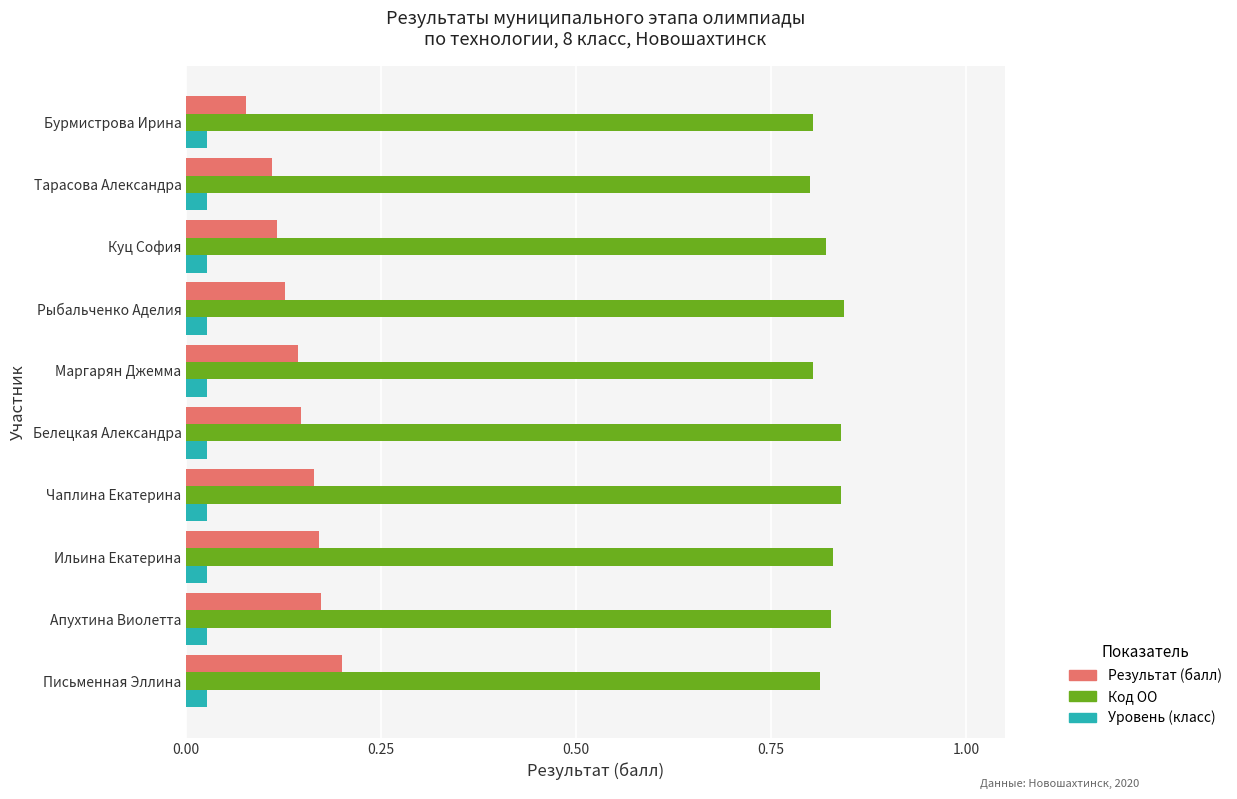

Rank the series by their maximum value, from lowest to highest.

Уровень (класс), Результат (балл), Код ОО